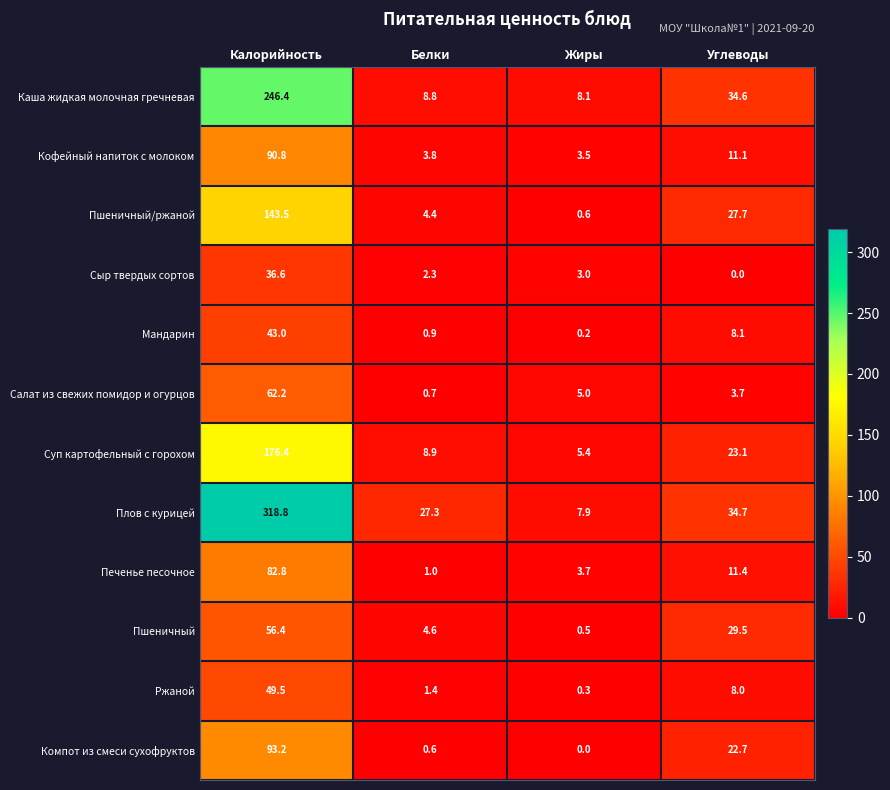

Where does the Компот из смеси сухофруктов series first go above 22?

Калорийность